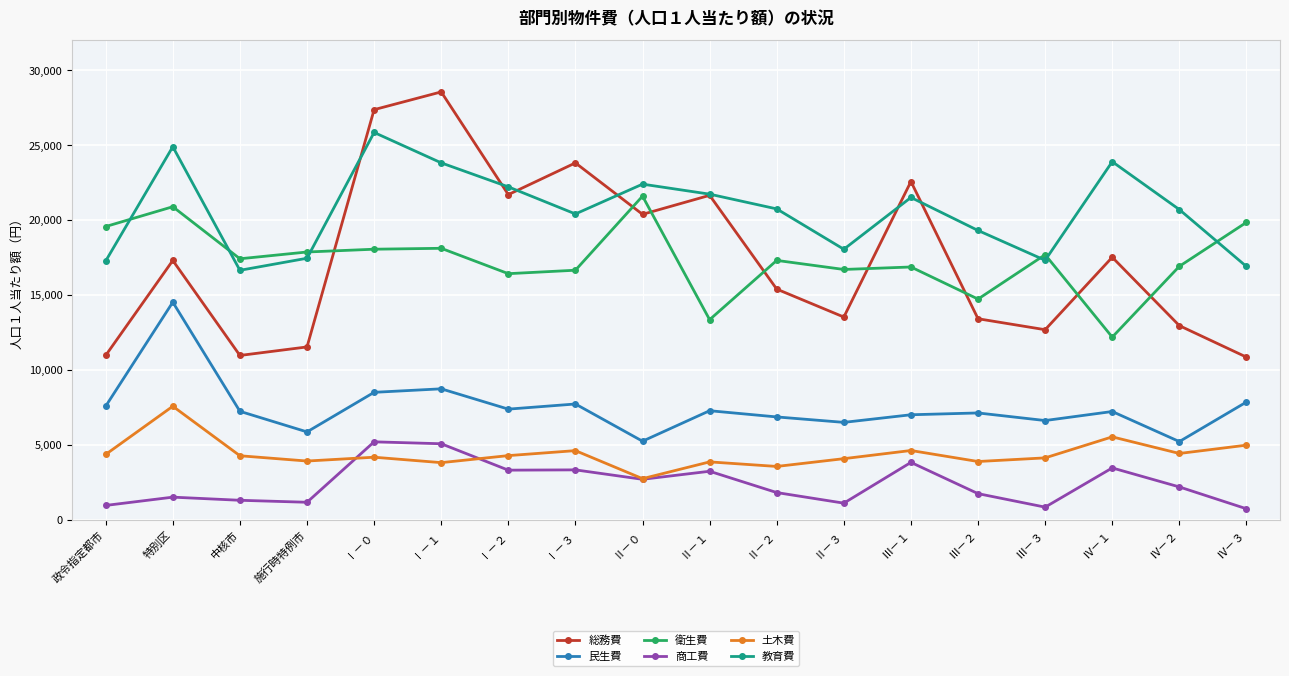

At 中核市, list the series in order from largest to smallest.

衛生費, 教育費, 総務費, 民生費, 土木費, 商工費